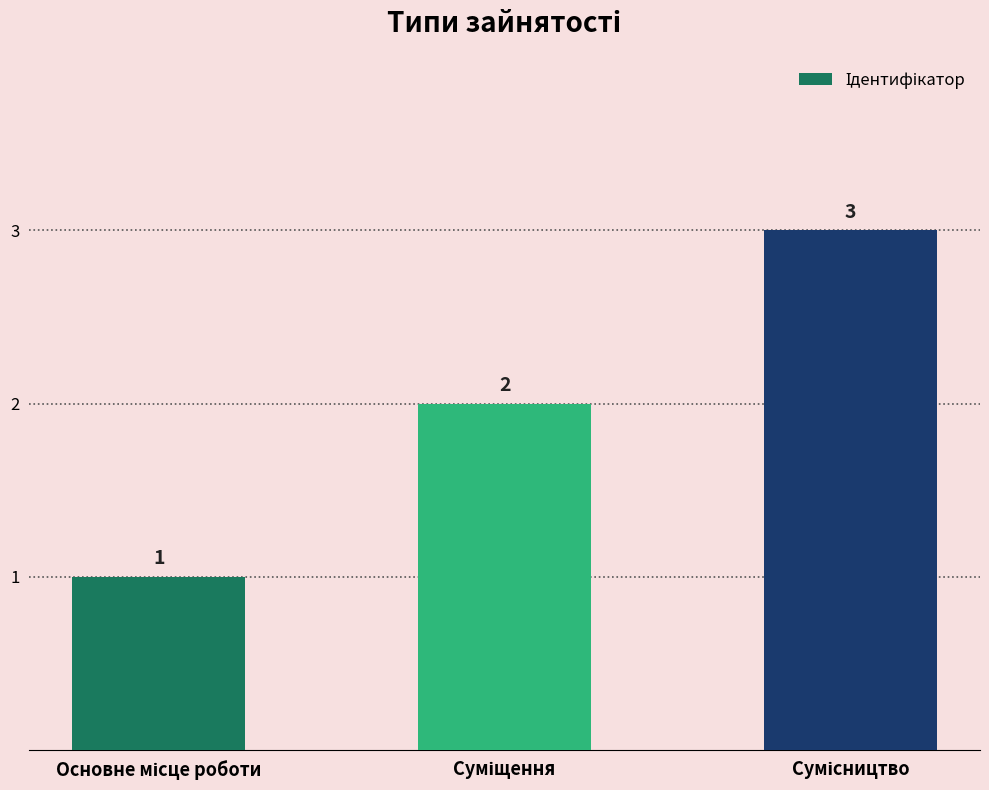

What is the value of the 3rd bar from the left?

3